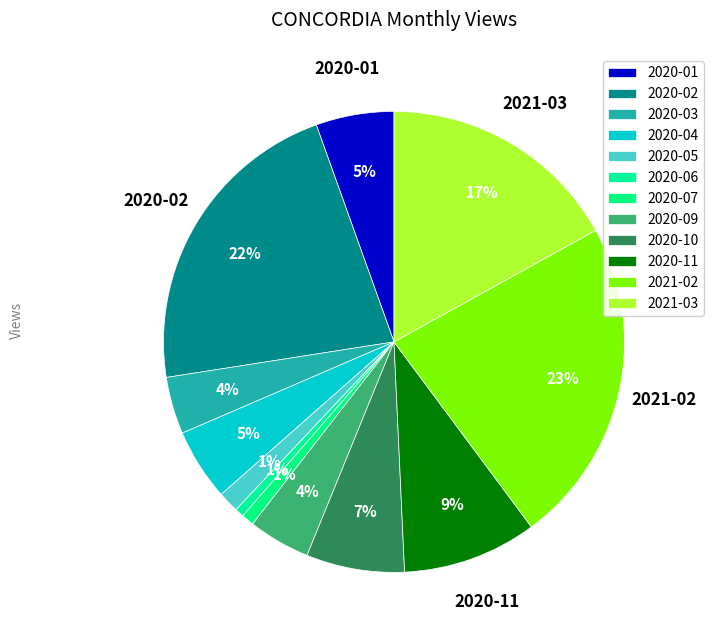

Count the number of slices in the pie.

12